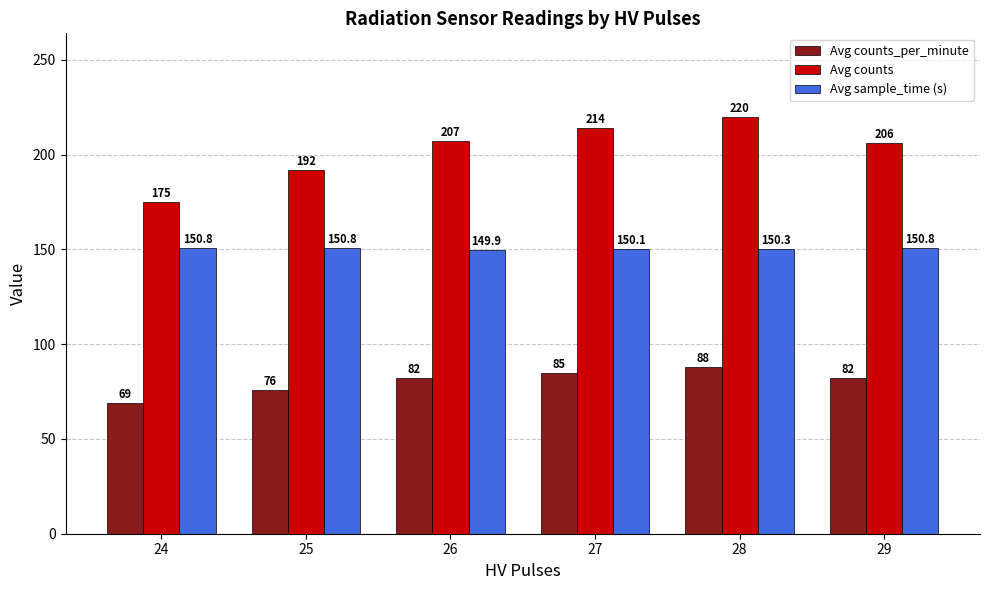

Which series has the widest spread of values?

Avg counts